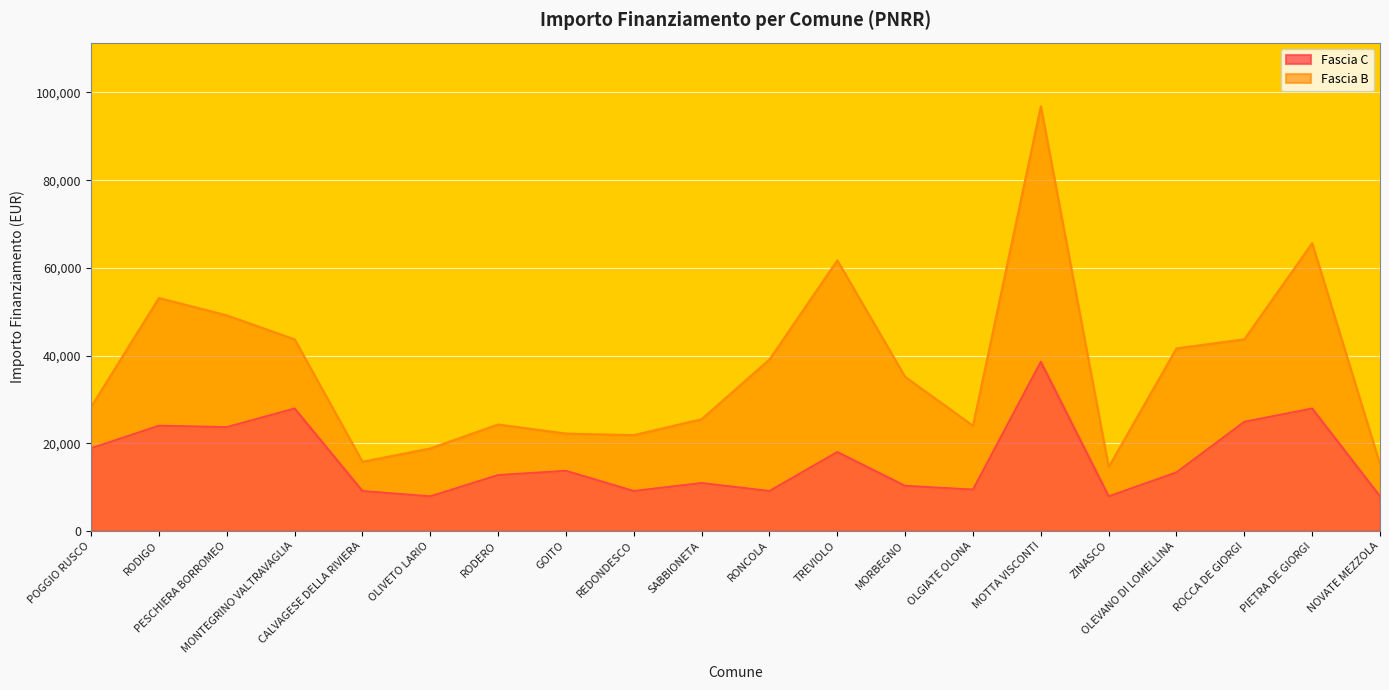

Where is the data nearest to the value 23228?

PESCHIERA BORROMEO